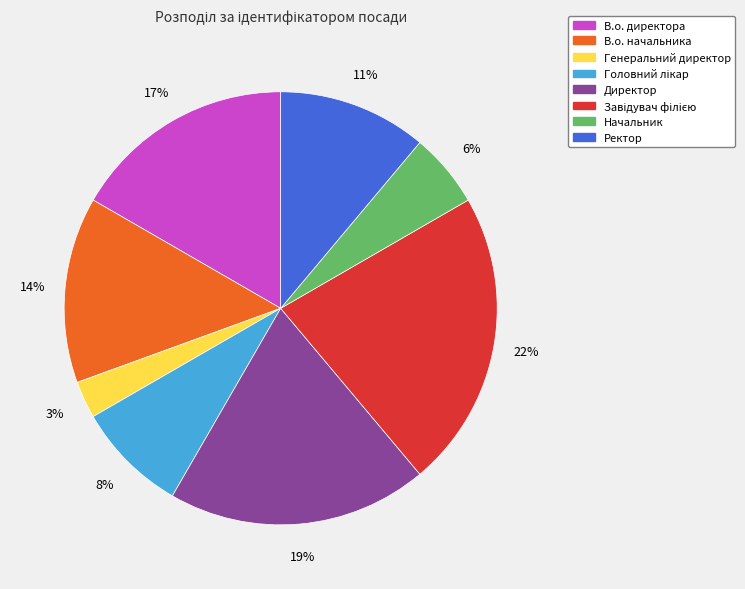

Between В.о. директора and Генеральний директор, which is larger?

В.о. директора